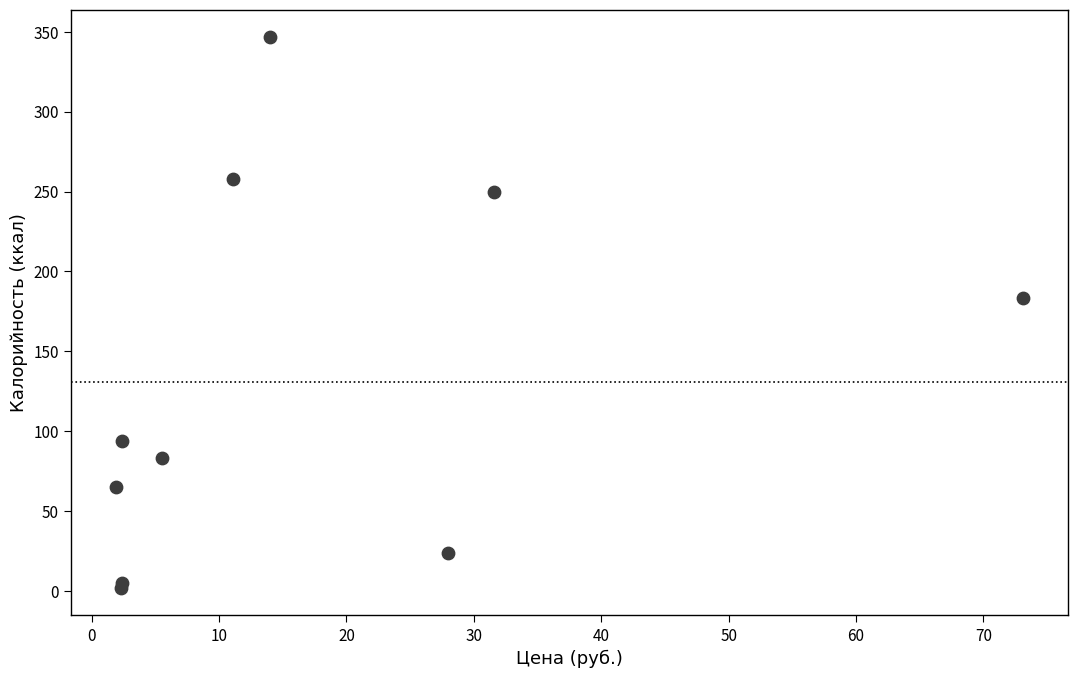

What Y value in the scatter plot is closest to 174?

183.6